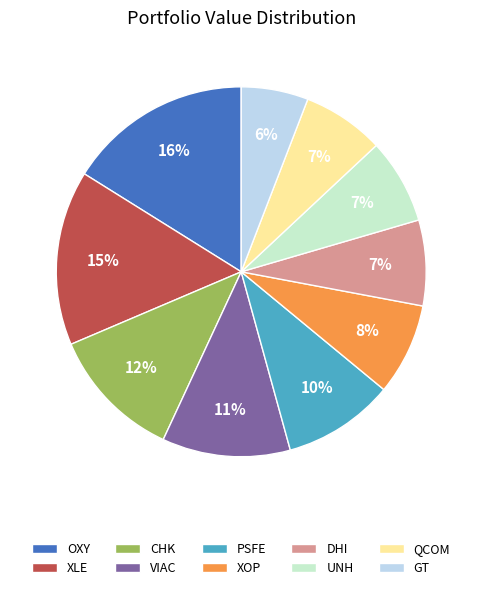

To the nearest percent, what portion does PSFE represent?

10%